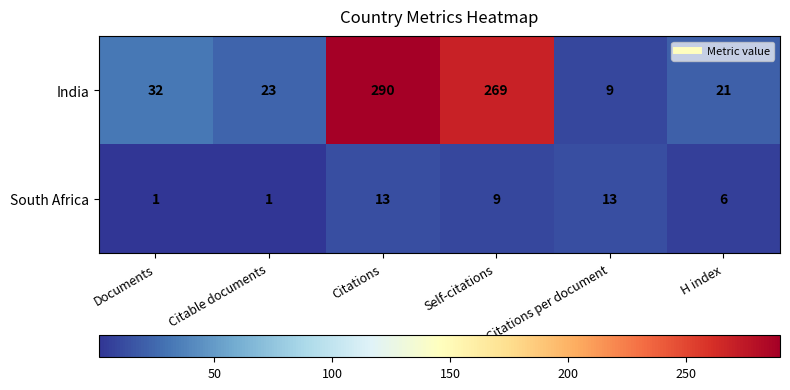

What is the sum of all India values?

644